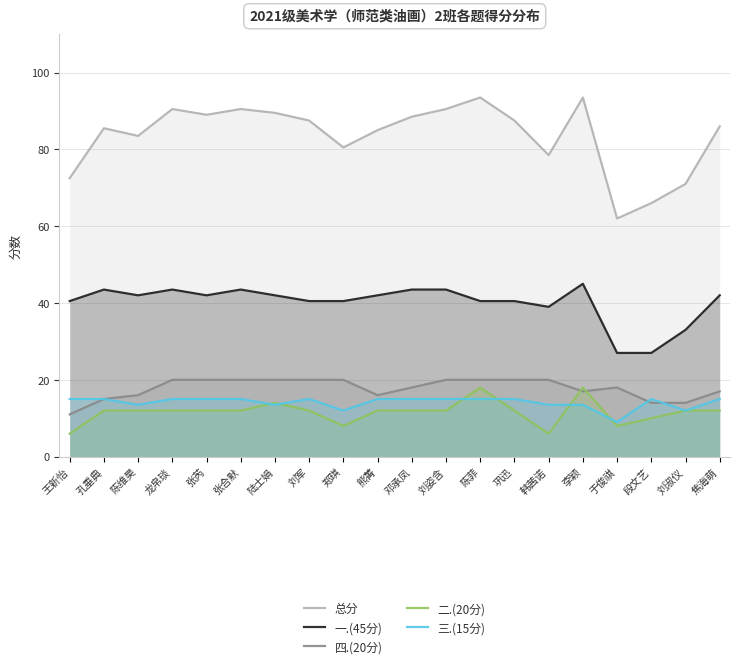

Which series has the largest total across all categories?

总分